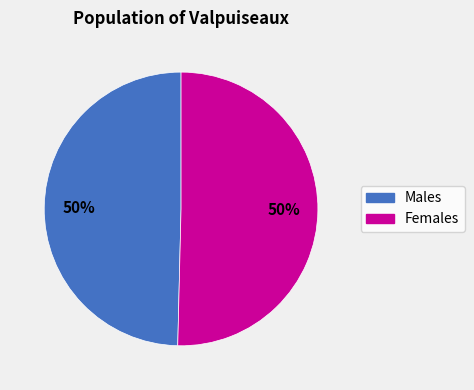

What is the ratio of the value at Females to the value at Males?

1.0